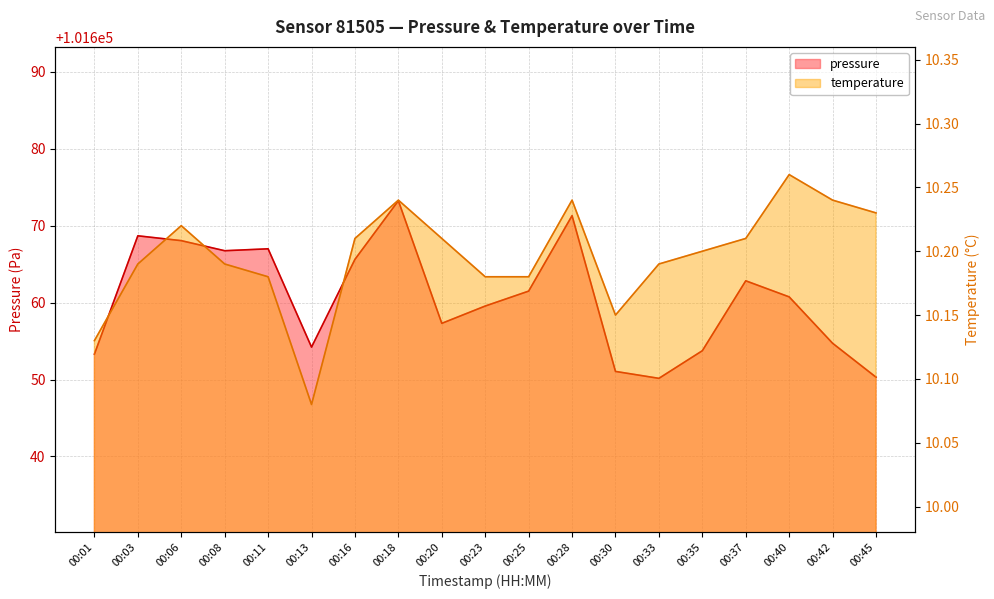

In pressure, how many points are lower than both neighbors (excluding endpoints)?

4